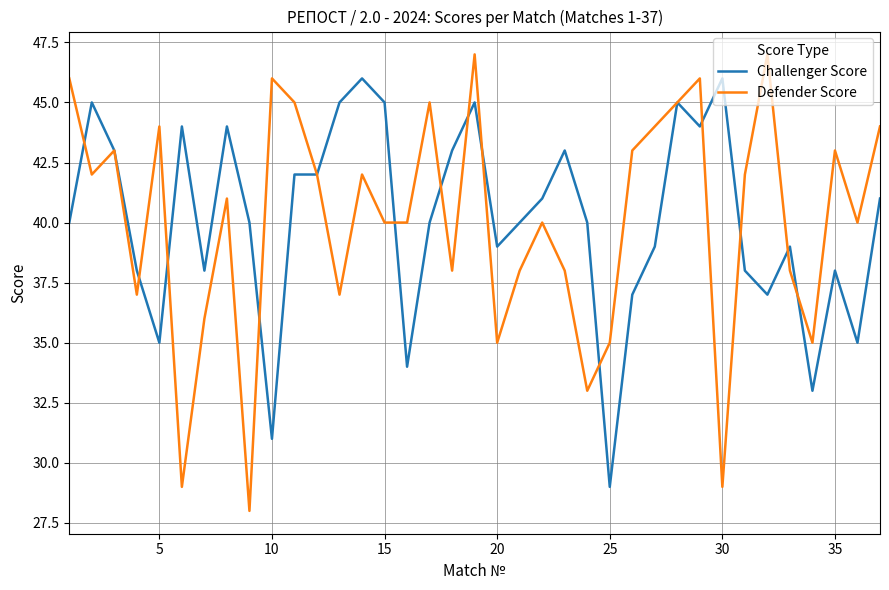

Which series has the largest range (max minus min)?

Defender Score